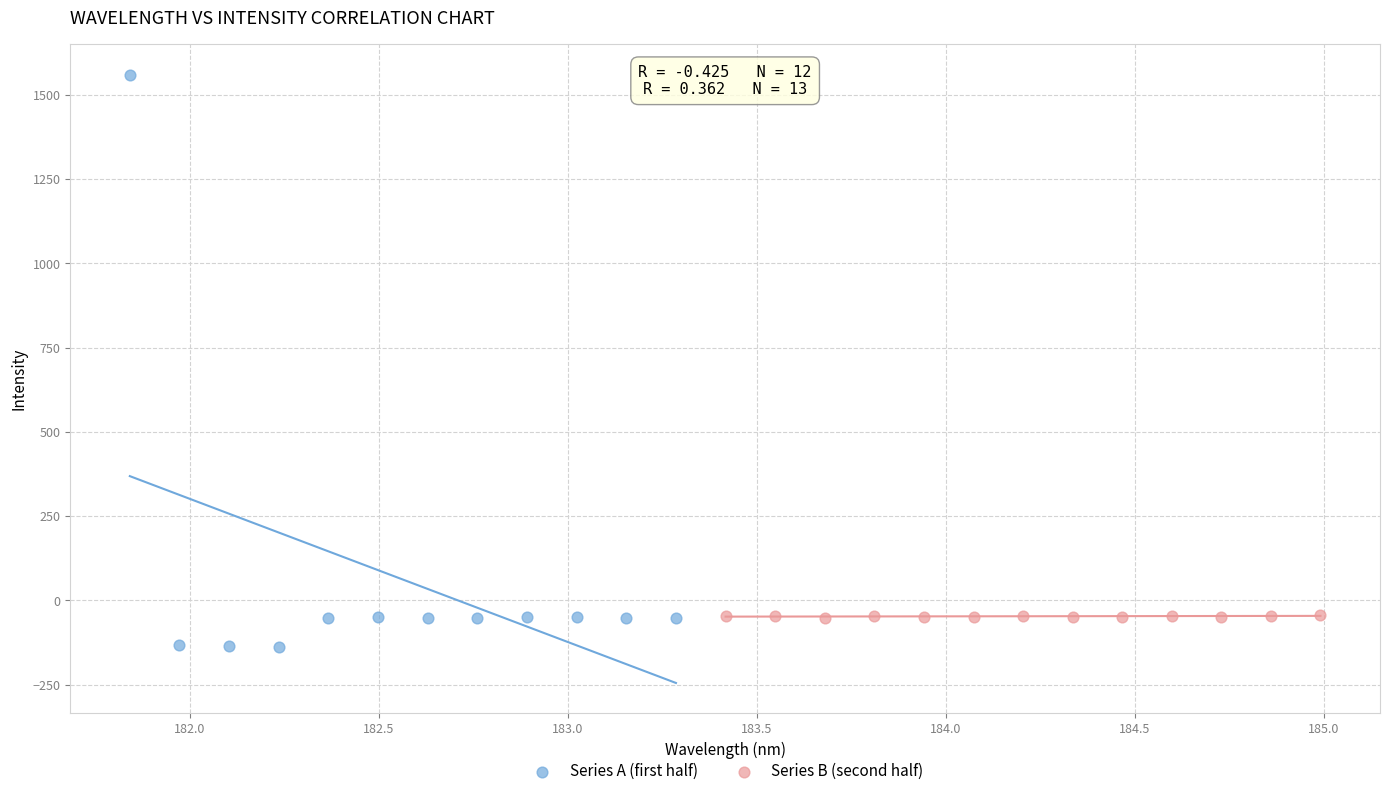

Which series reaches the maximum Y coordinate?

Series A (first half)